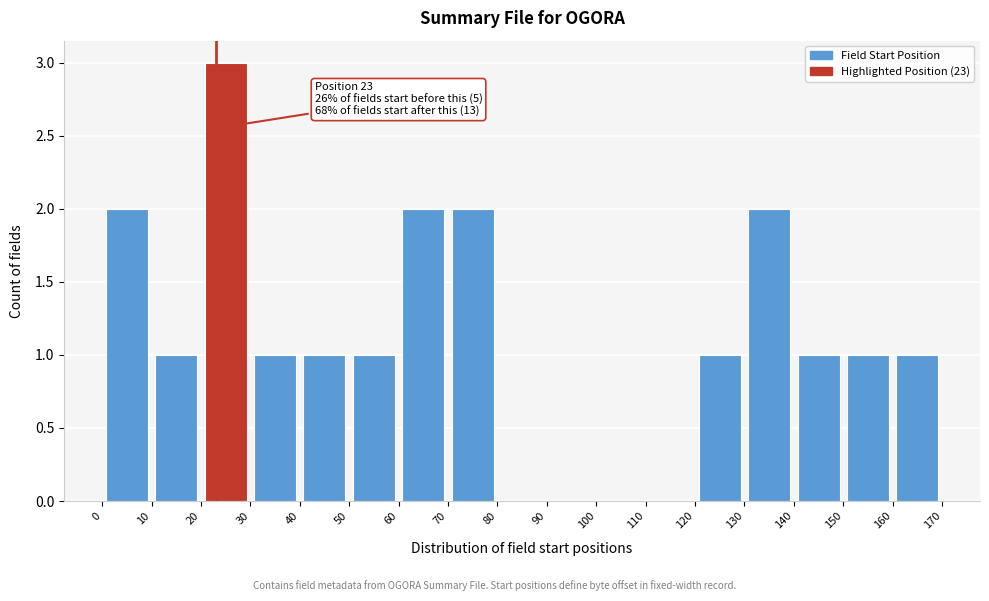

Which range on the x-axis has the tallest bar?

20 to 30